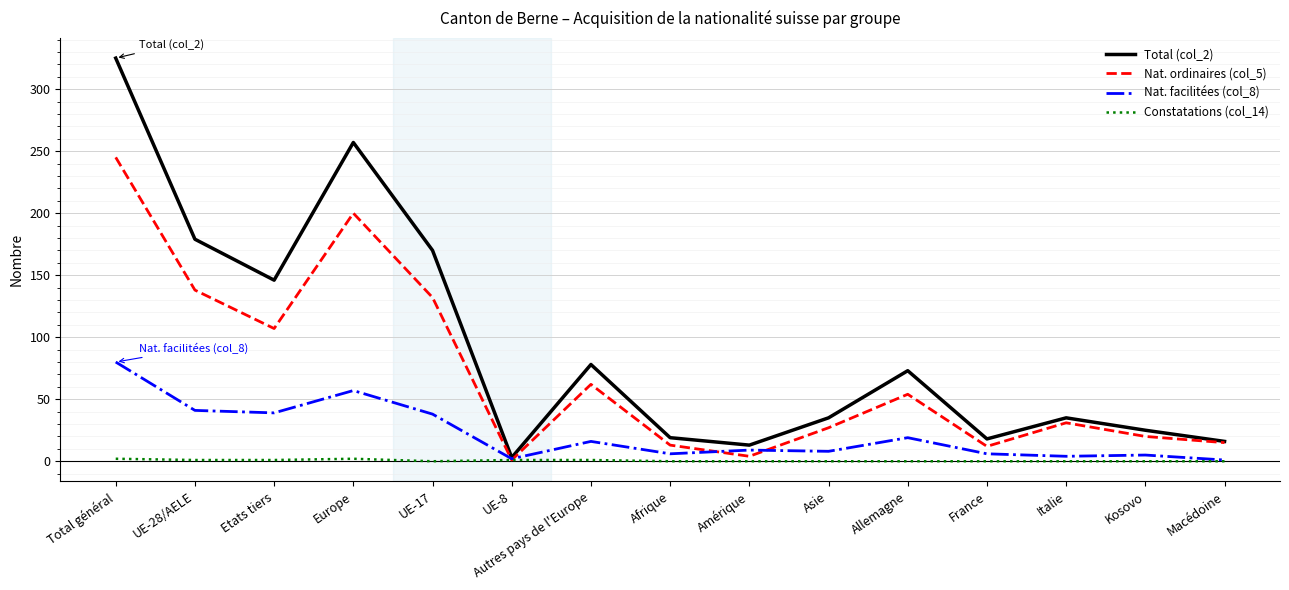

Where does the Nat. ordinaires (col_5) series first go above 31?

Total général